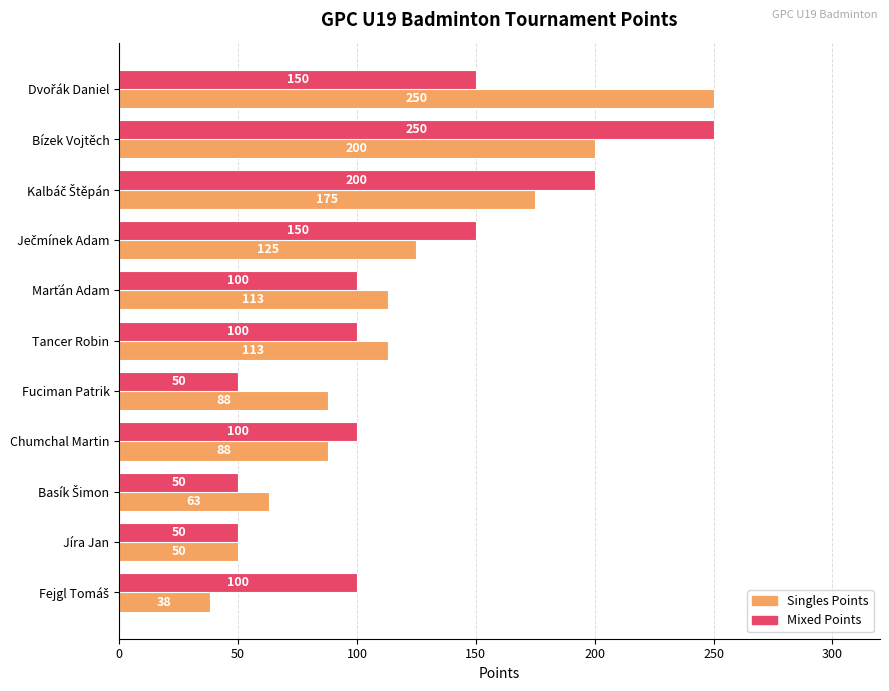

What are all the series names shown in the legend?

Singles Points, Mixed Points